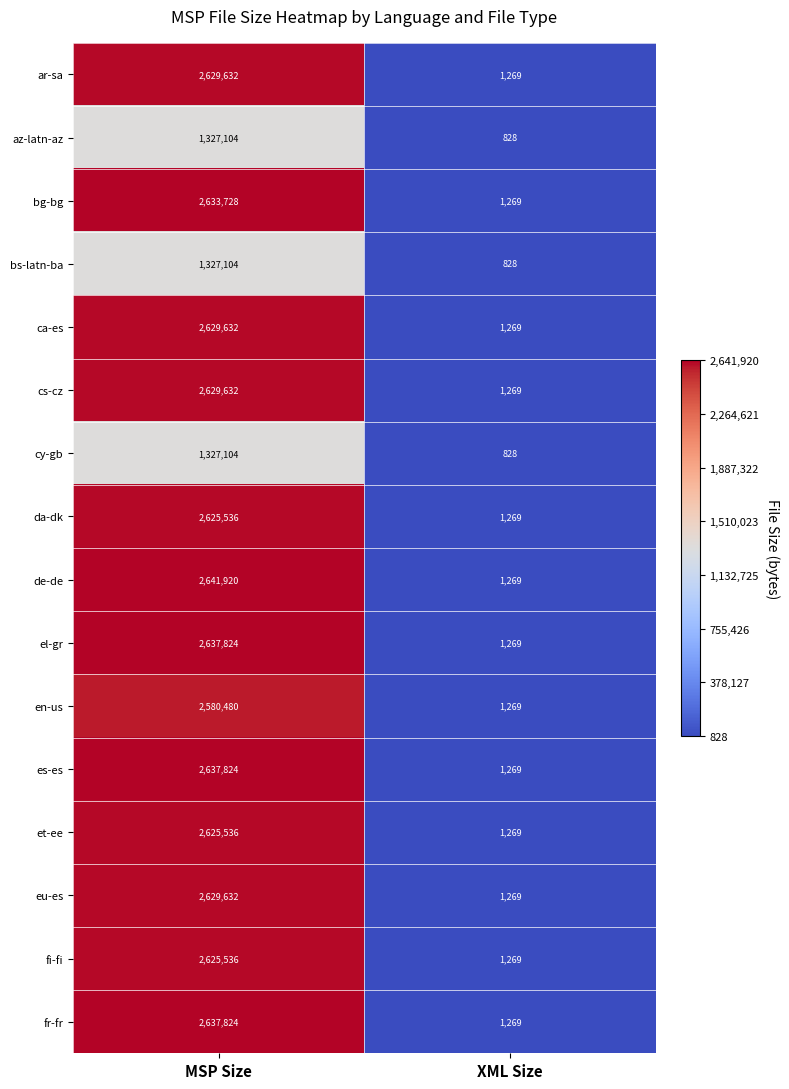

What is the approximate value of bs-latn-ba at MSP Size?

1327104